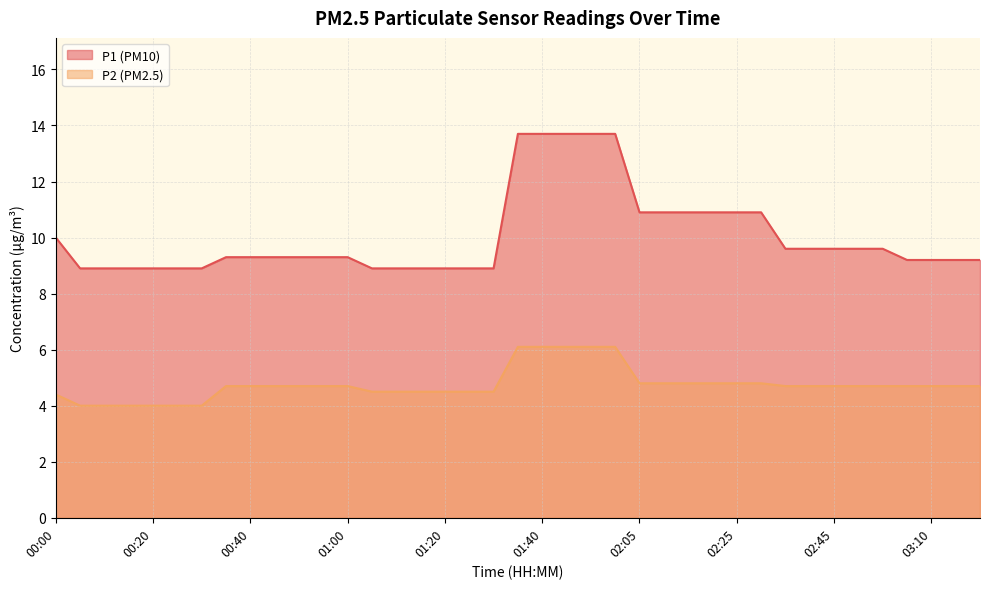

What is the value of the P2 point at the 21st from the left?

6.1